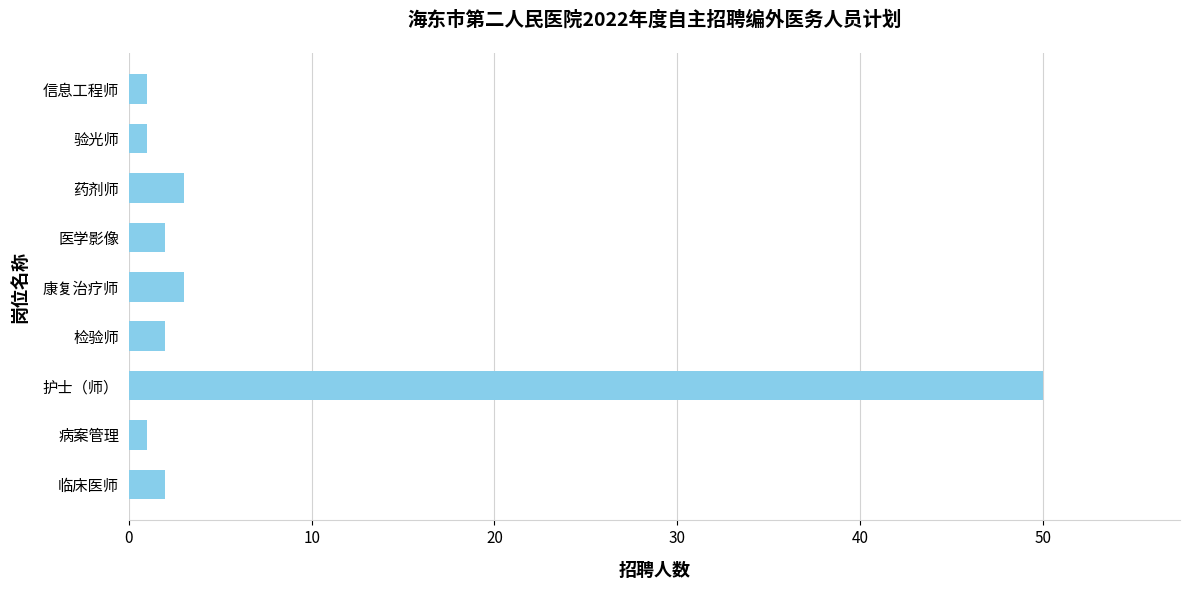

Reading bottom to top, list all the values displayed in this chart.

临床医师=2	病案管理=1	护士（师）=50	检验师=2	康复治疗师=3	医学影像=2	药剂师=3	验光师=1	信息工程师=1